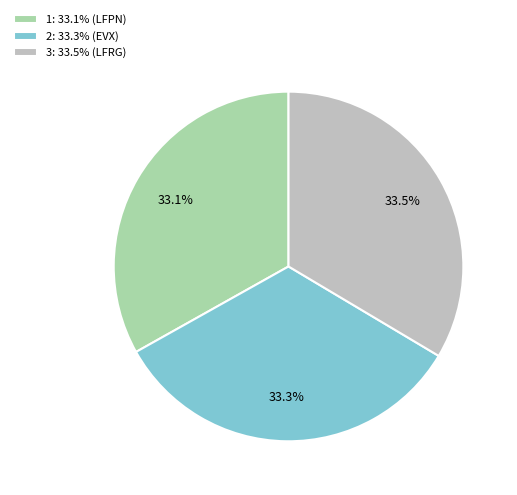

How many segments does this pie chart have?

3